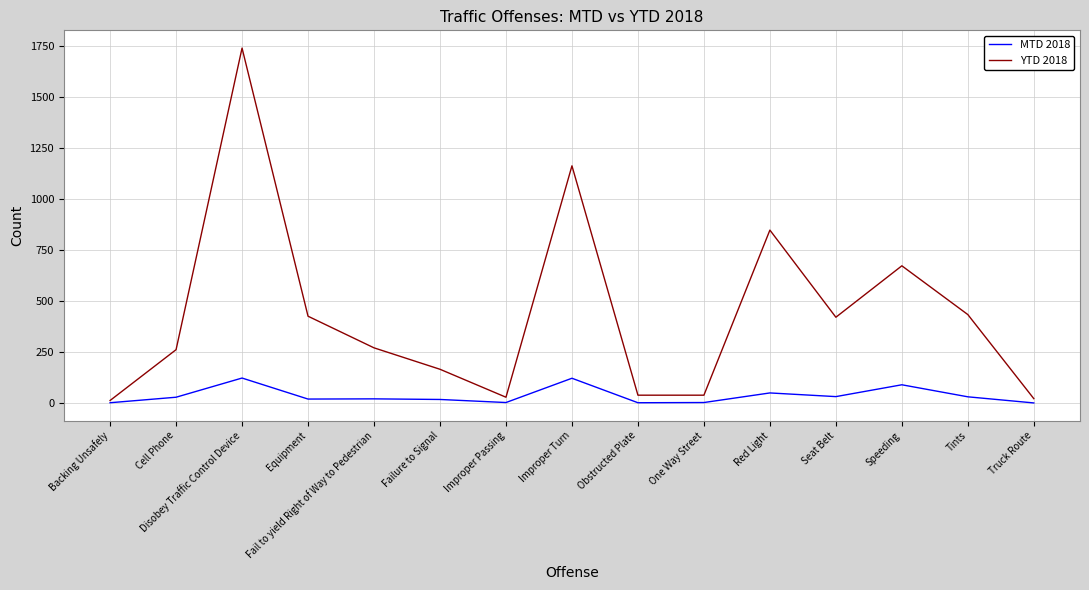

At which label does YTD 2018 first exceed 270?

Disobey Traffic Control Device